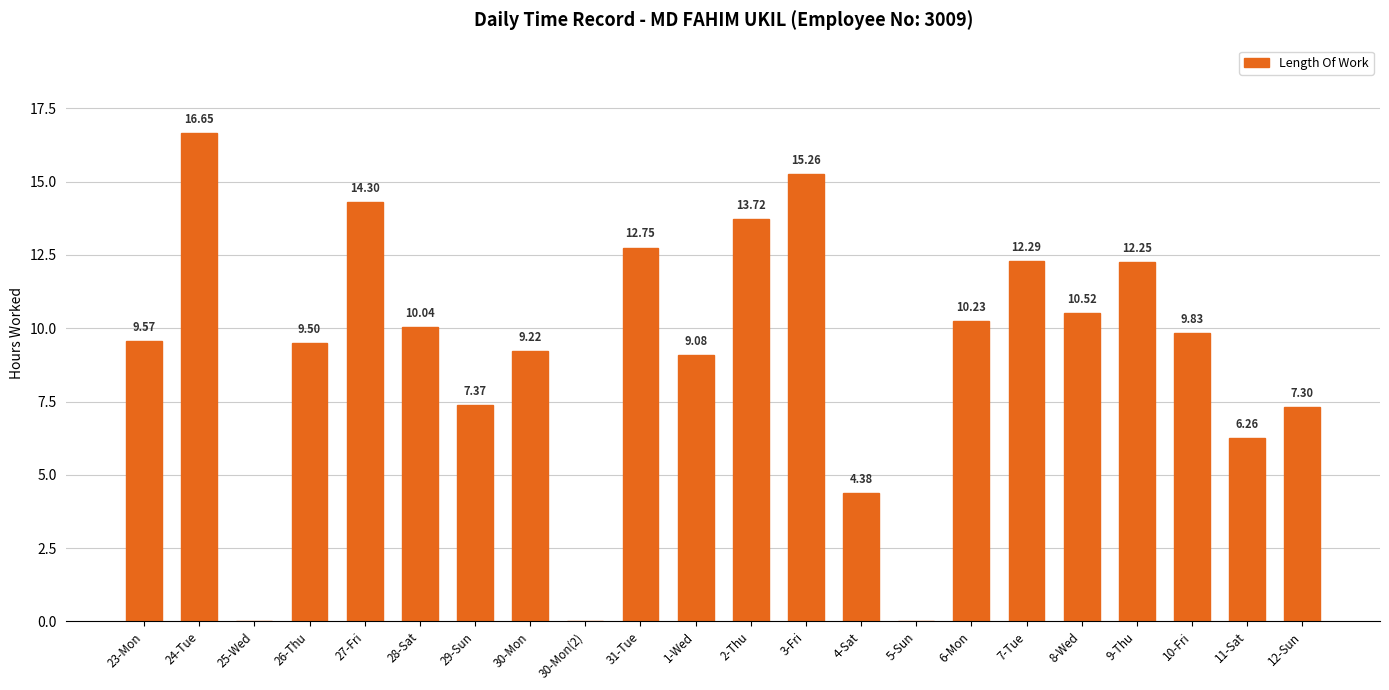

What is the sum of the values at 24-Tue and 9-Thu?

28.9